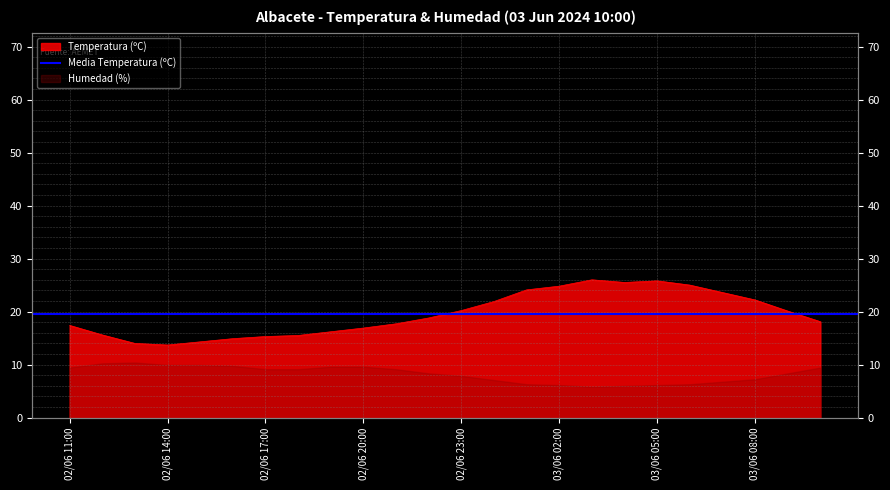

At which category does the data reach its first local peak?

03/06 03:00